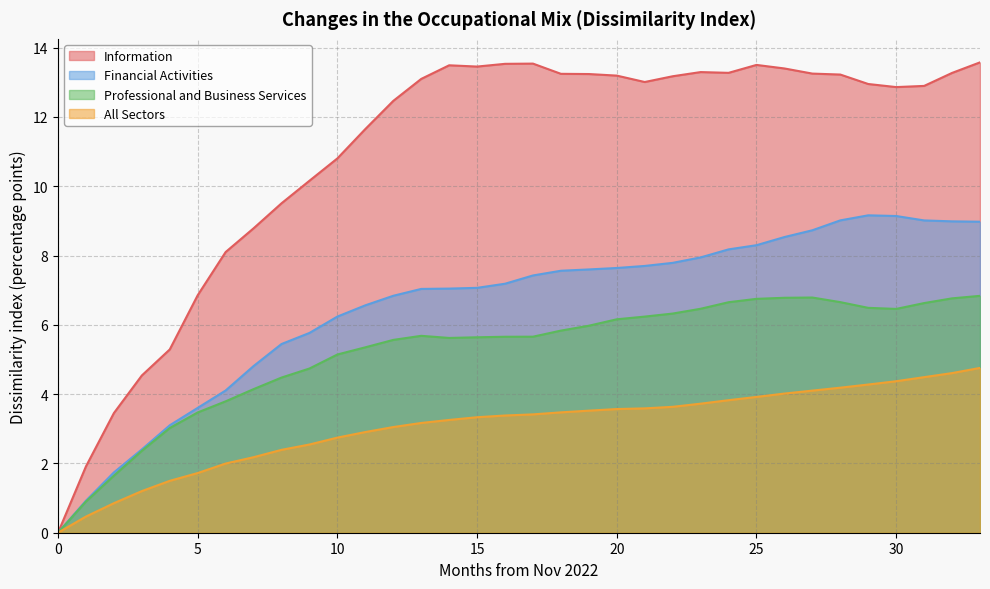

At how many categories does at least one series exceed 13?

18